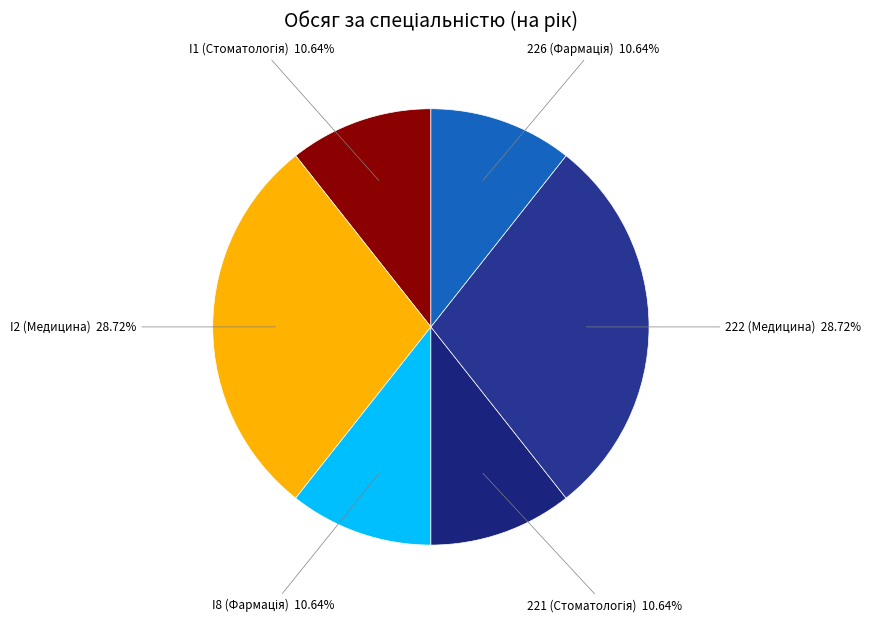

Do 222 (Медицина) and I2 (Медицина) together represent more than half of the pie?

Yes